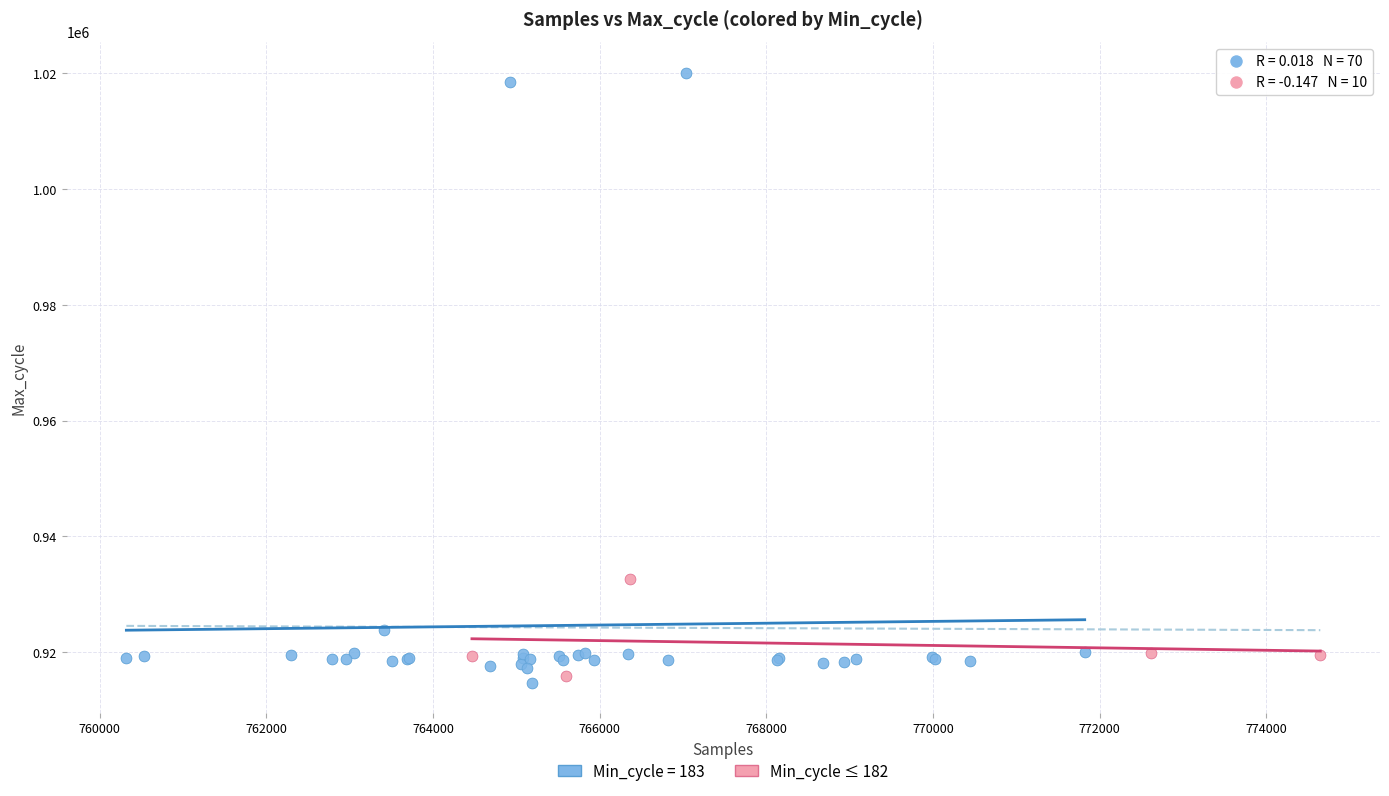

Which series contains the highest Y value?

Min_cycle = 183